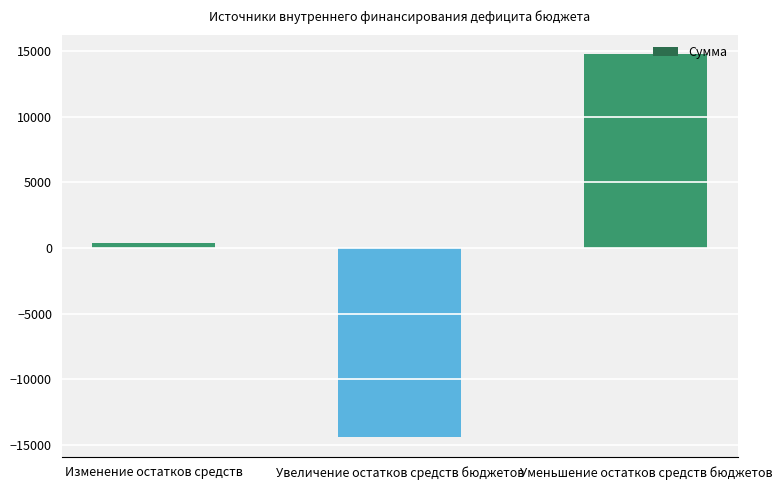

What is the change in value from Увеличение остатков средств бюджетов to Уменьшение остатков средств бюджетов?

+29183.7